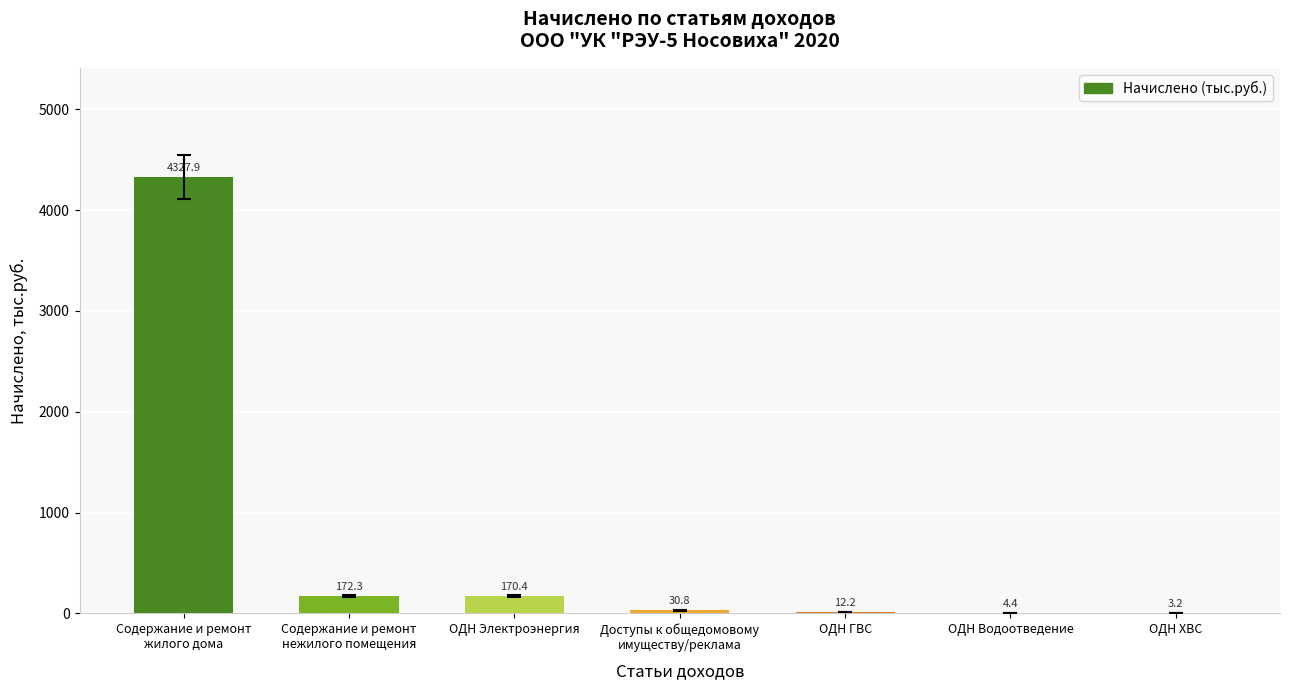

Which has a higher value, Доступы к общедомовому
имуществу/реклама or ОДН Электроэнергия?

ОДН Электроэнергия